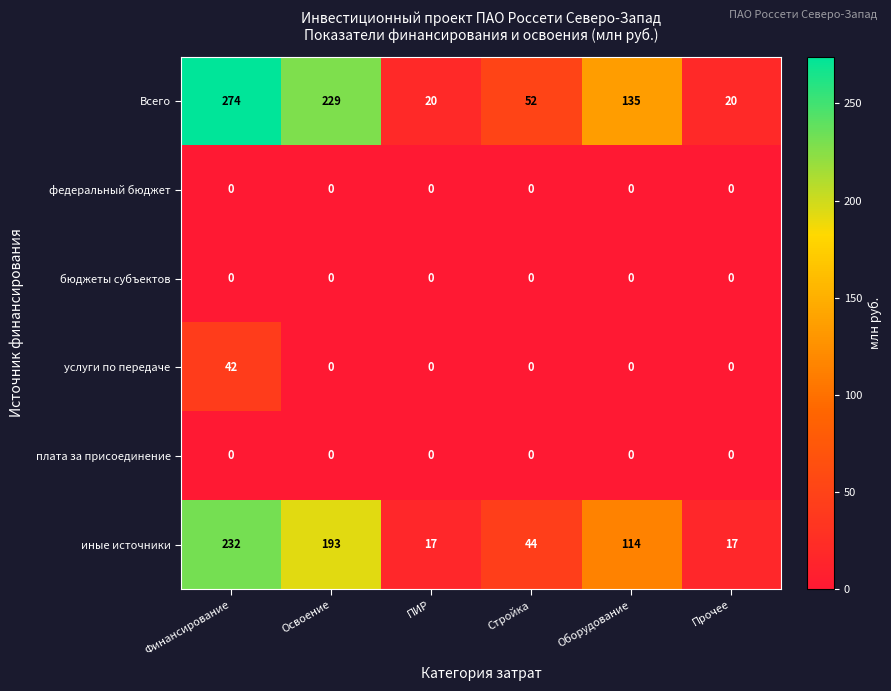

At which category is the sum across all series the highest?

Финансирование